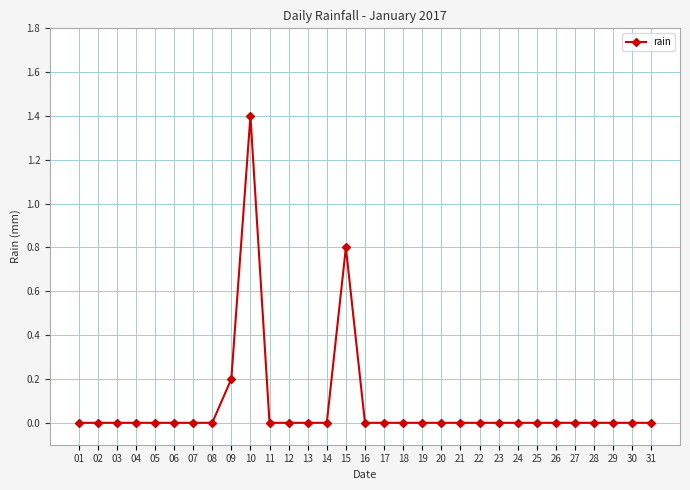

What is the difference between the second highest and minimum values?

0.8